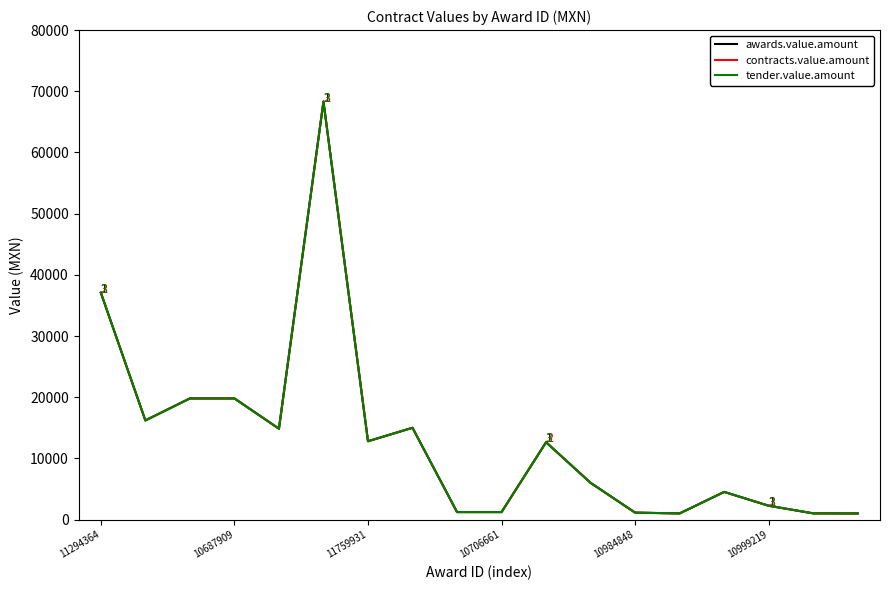

Which series has the largest range (max minus min)?

awards.value.amount